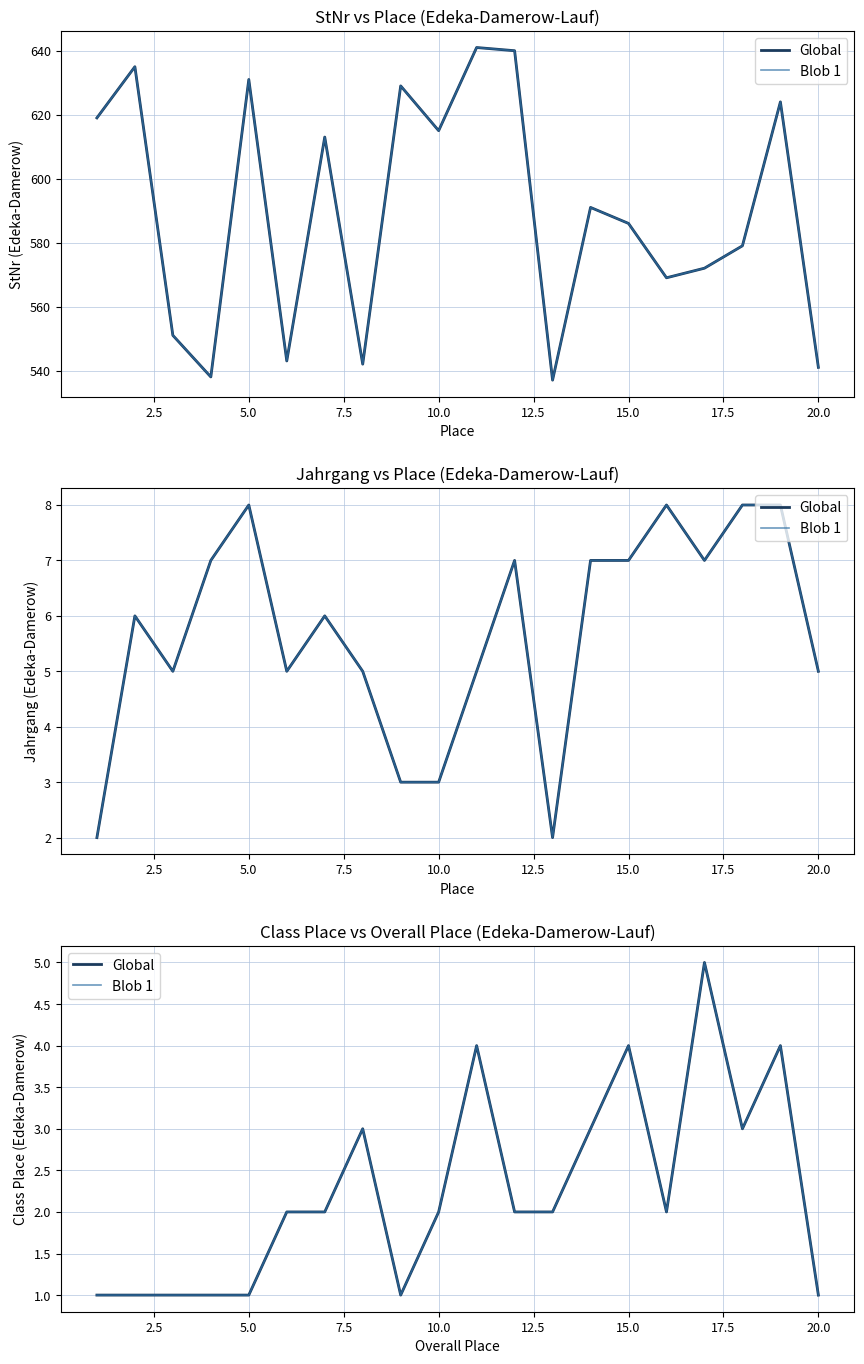

True or false: Blob 1 and Global intersect in this chart.

False